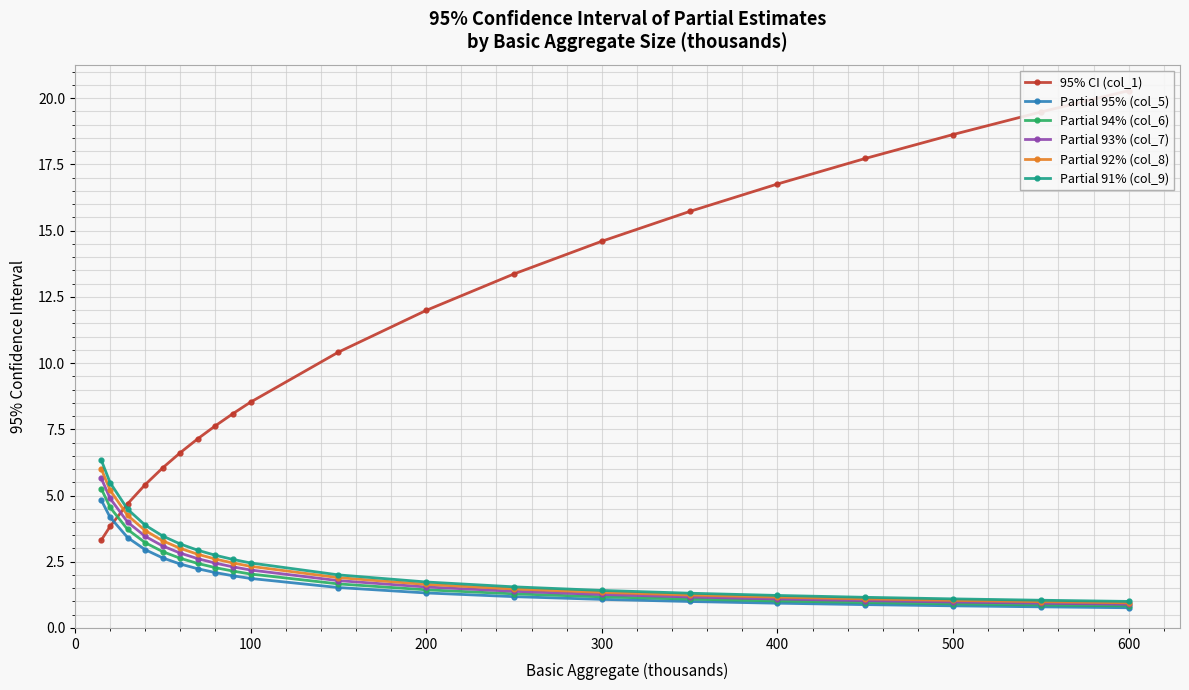

Which series ends up on top after the final intersection of Partial 94% (col_6) and 95% CI (col_1)?

95% CI (col_1)